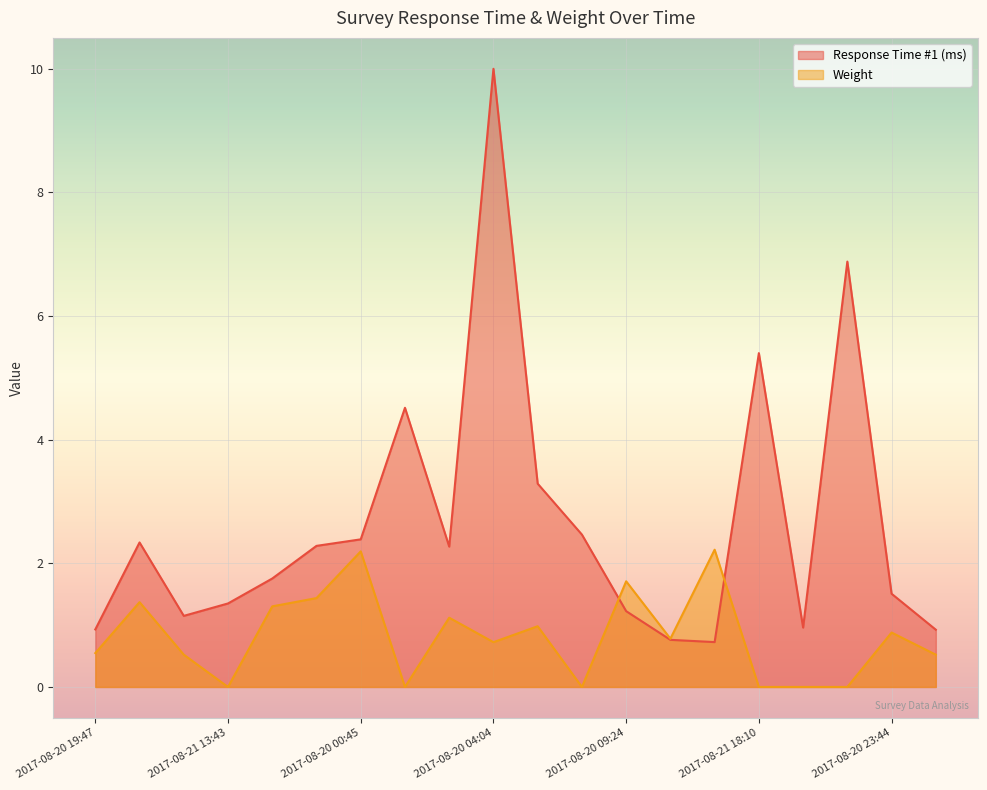

How many values in the Response Time #1 (ms) series are below 2?

10